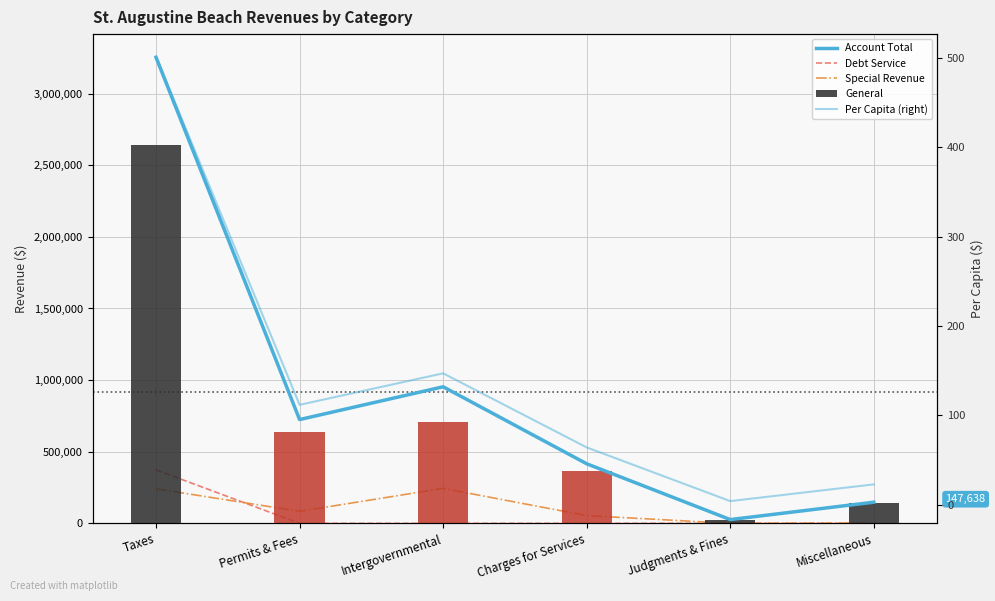

What is the label of the 5th bar from the left?

Judgments & Fines